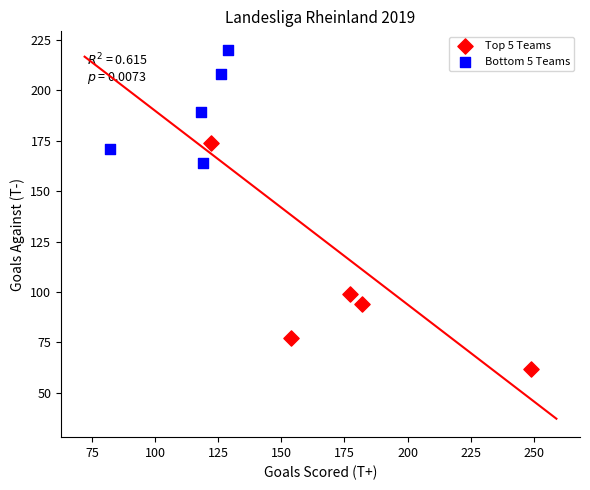

Which series reaches the minimum Y coordinate?

Top 5 Teams